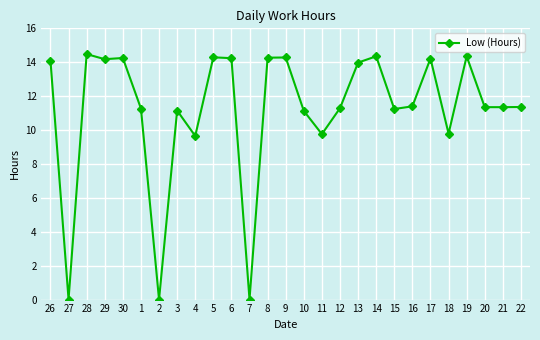

How many data points does each series have?

27